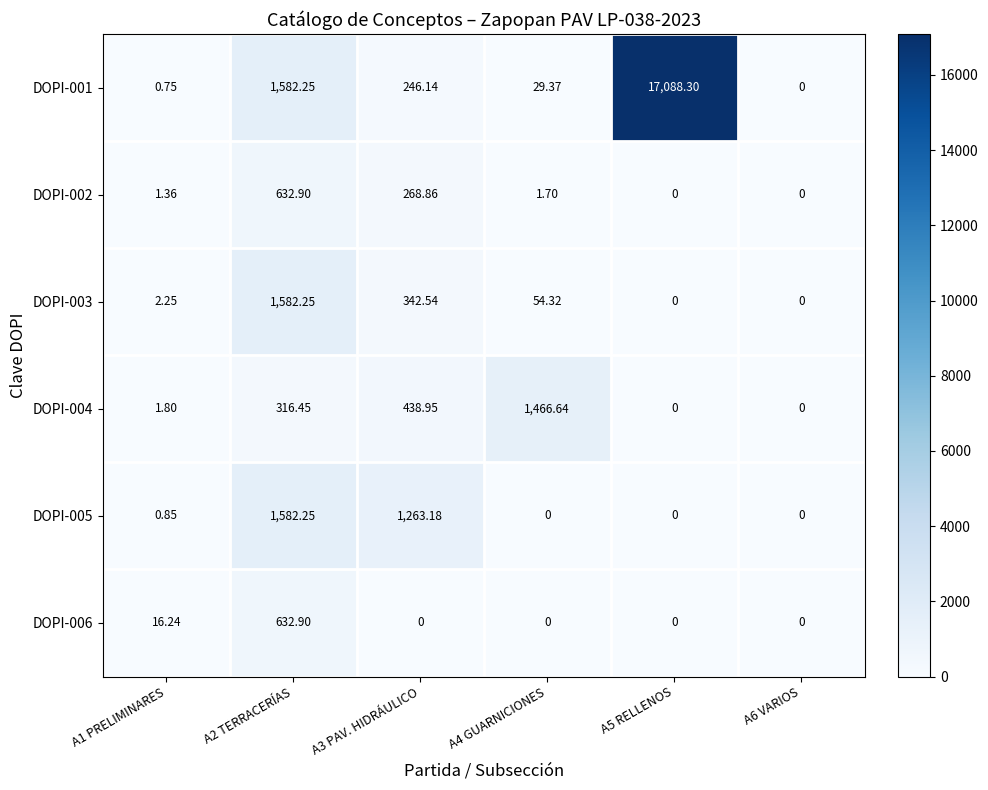

Which has a higher value, A2 TERRACERÍAS or A1 PRELIMINARES?

A2 TERRACERÍAS